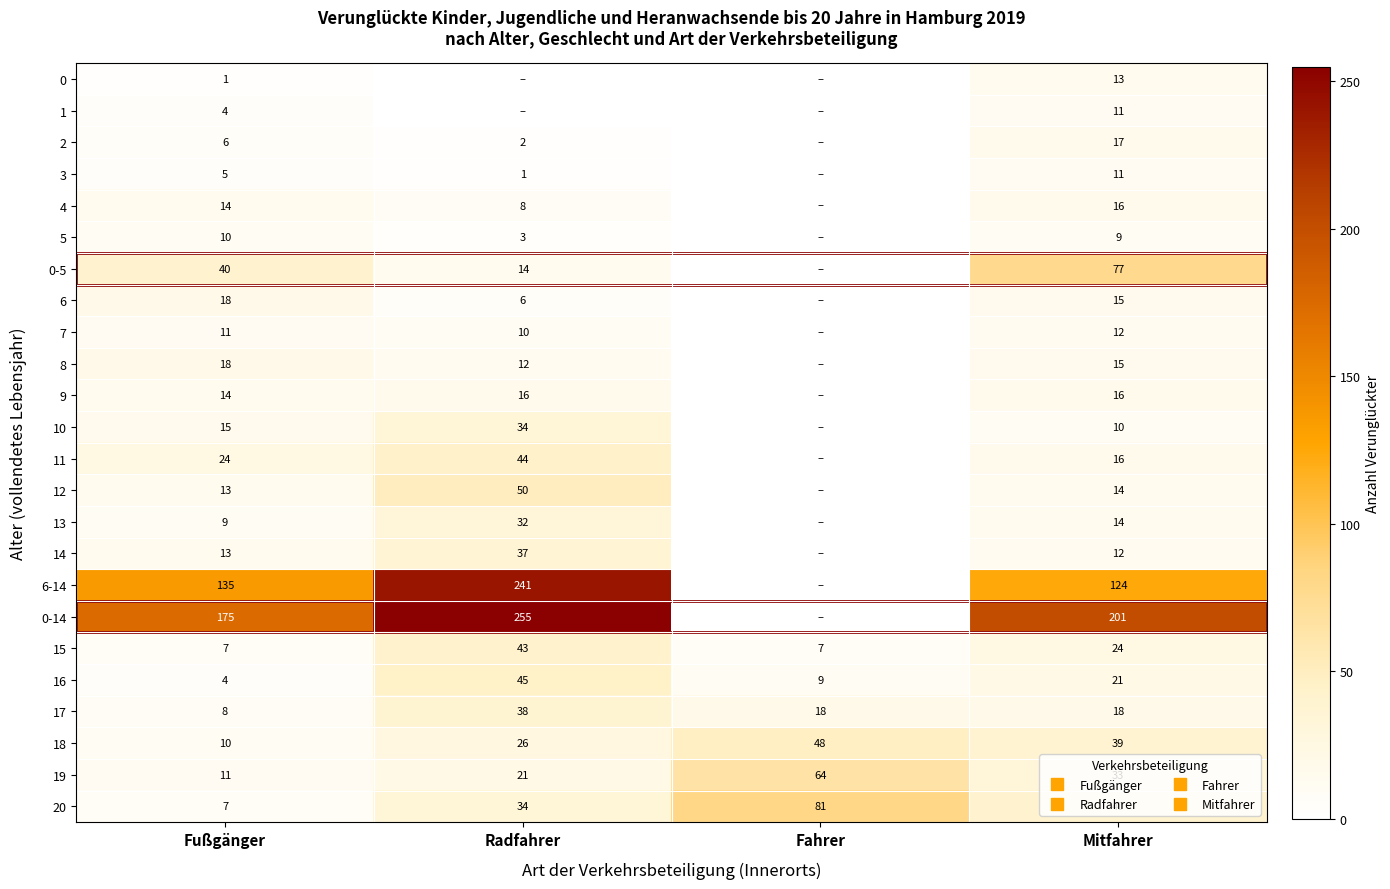

At which label does 10 first exceed 15?

Radfahrer